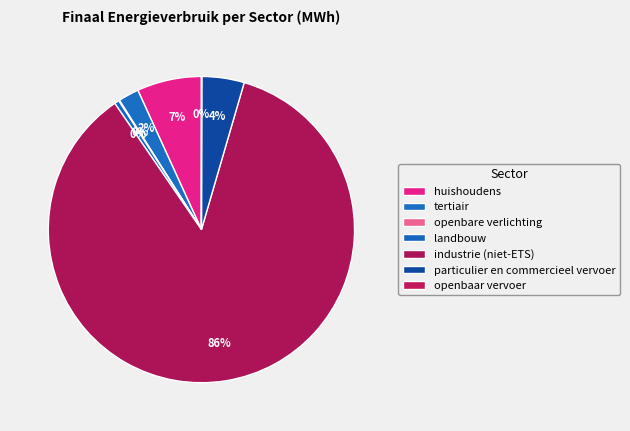

Approximately how many times larger is the value at openbaar vervoer compared to landbouw?

0.1